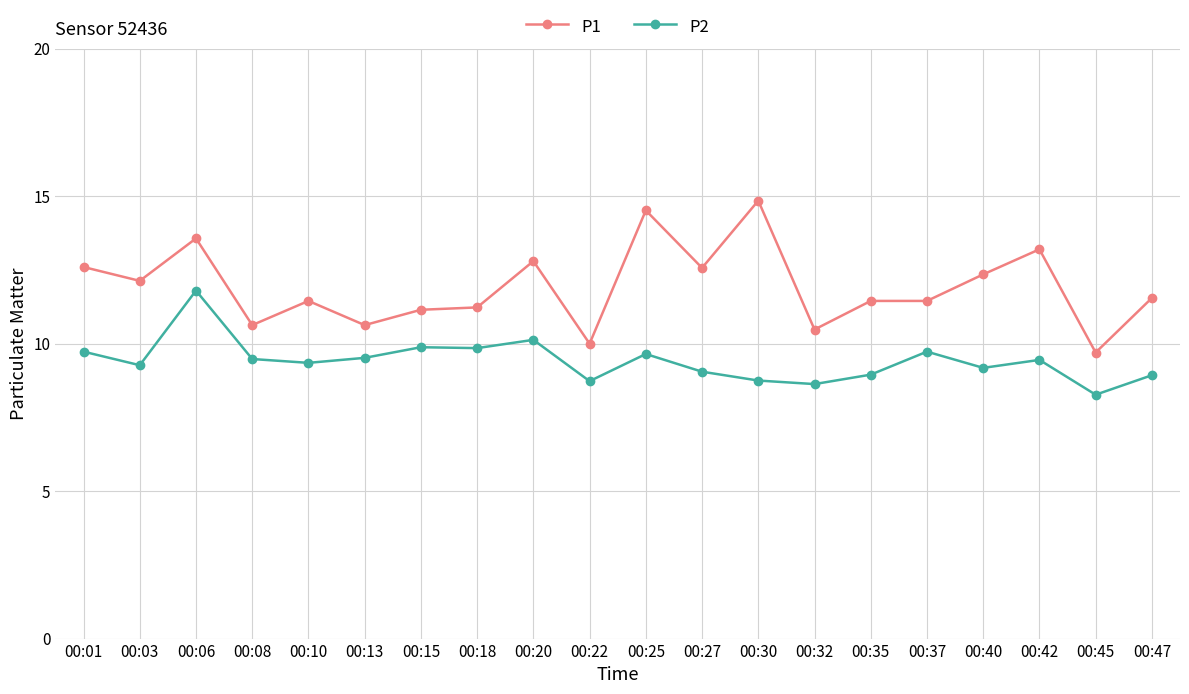

Read the P2 value at 00:22.

8.7